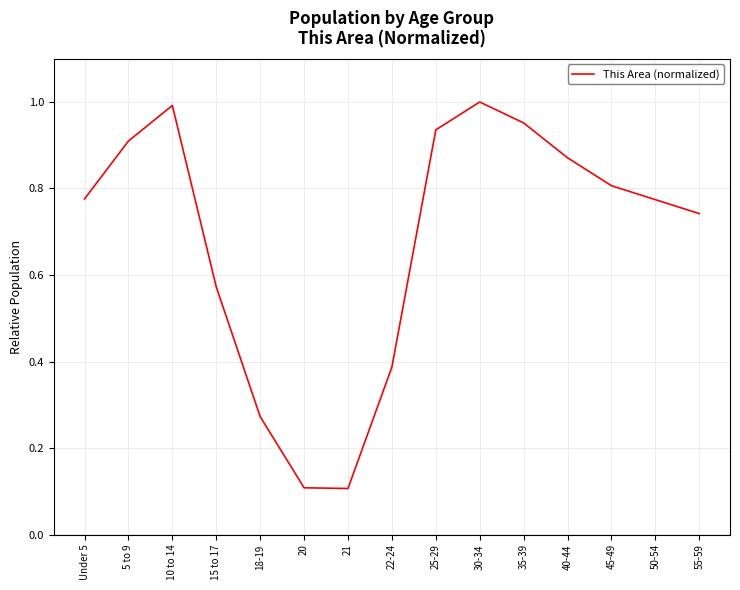

How many lines are shown in the chart?

1